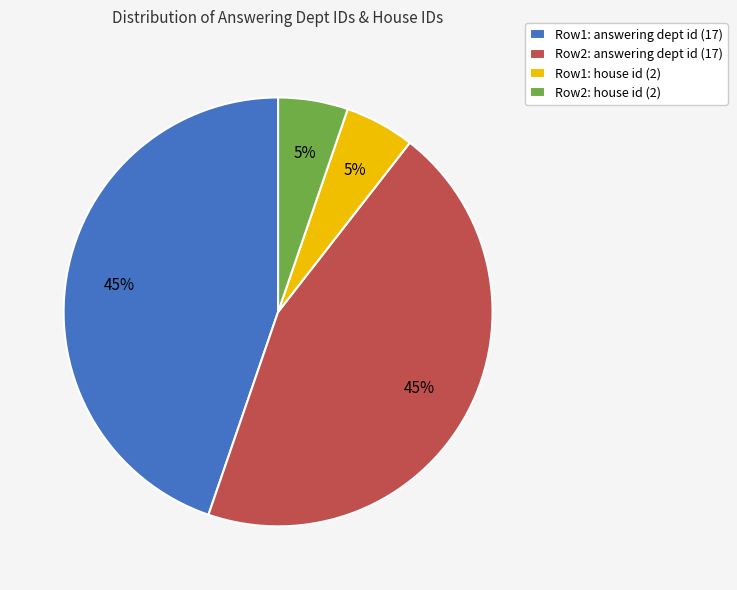

Combined, do Row2: house id (2) and Row1: house id (2) account for over 50%?

No